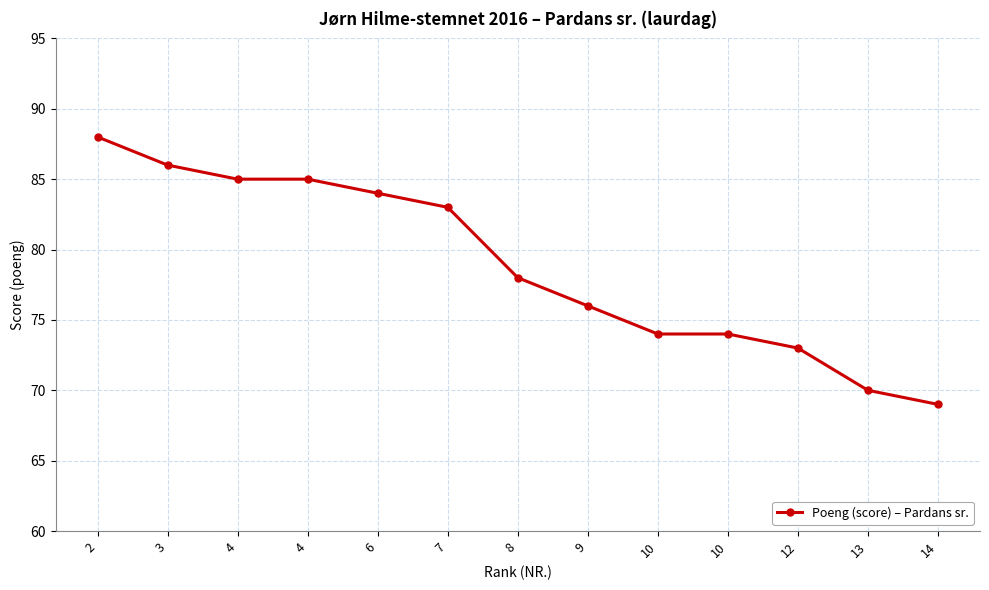

Does the chart display data point markers on the line(s)?

Yes